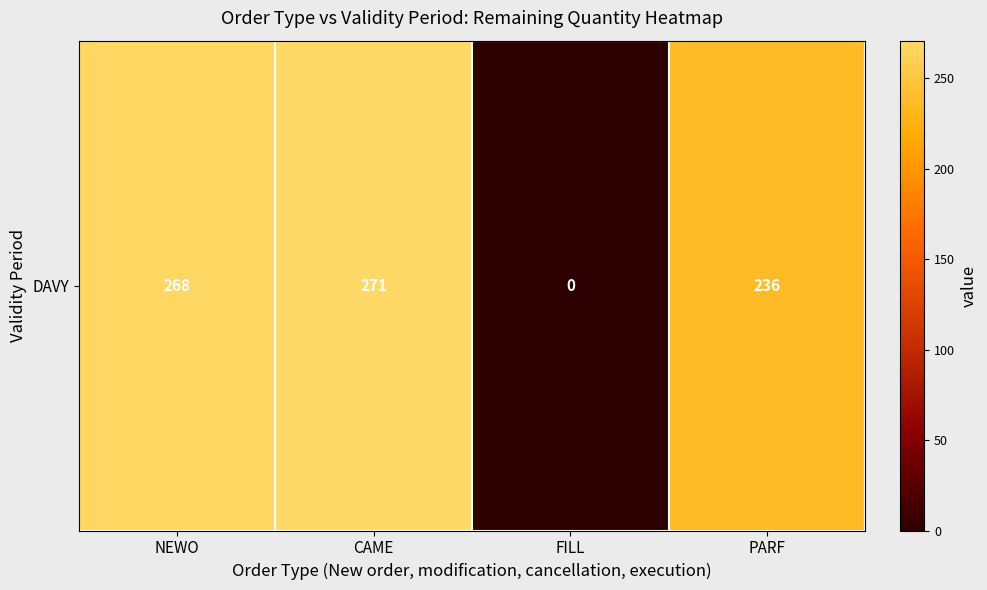

Is it true that the value at PARF is 236.0?

True